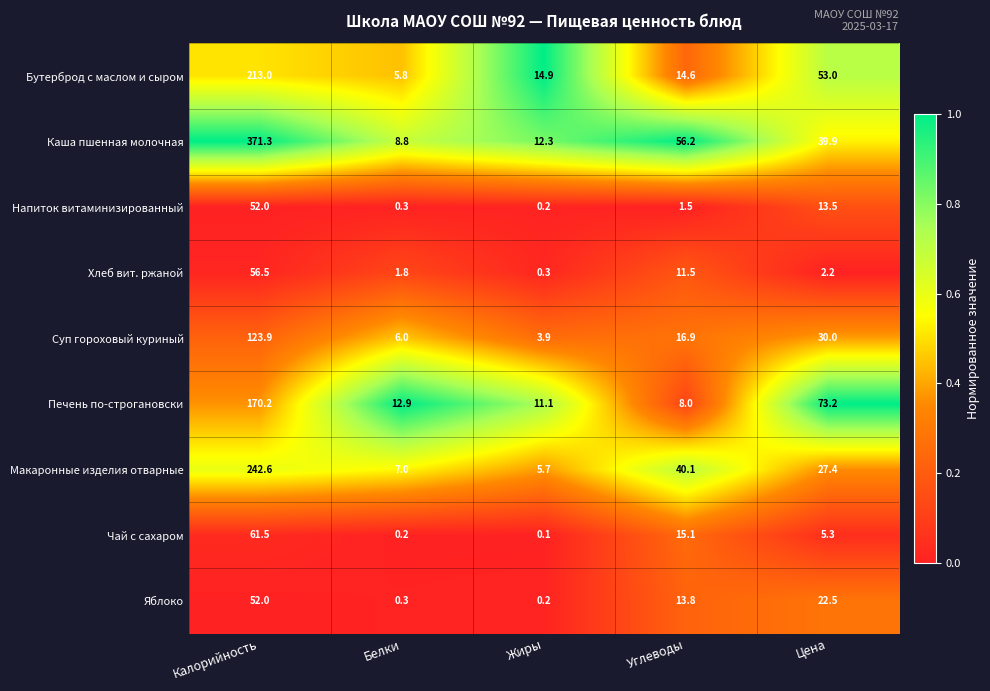

At how many categories does at least one series exceed 43?

3